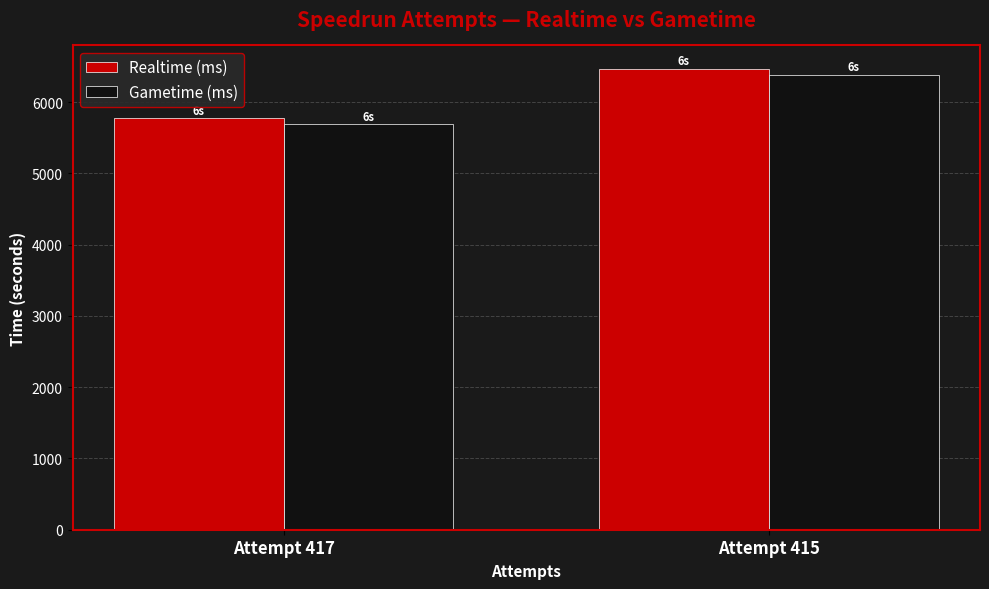

Which series changed the most between Attempt 417 and Attempt 415?

Realtime (ms)